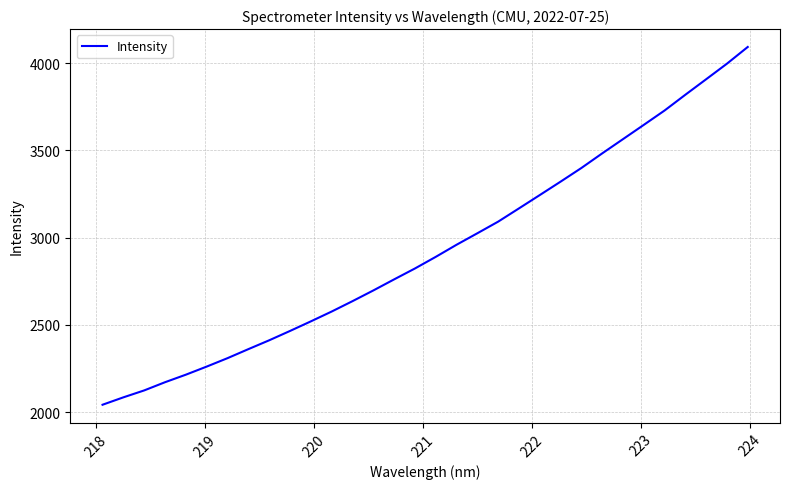

What is the greatest value displayed?

4093.3